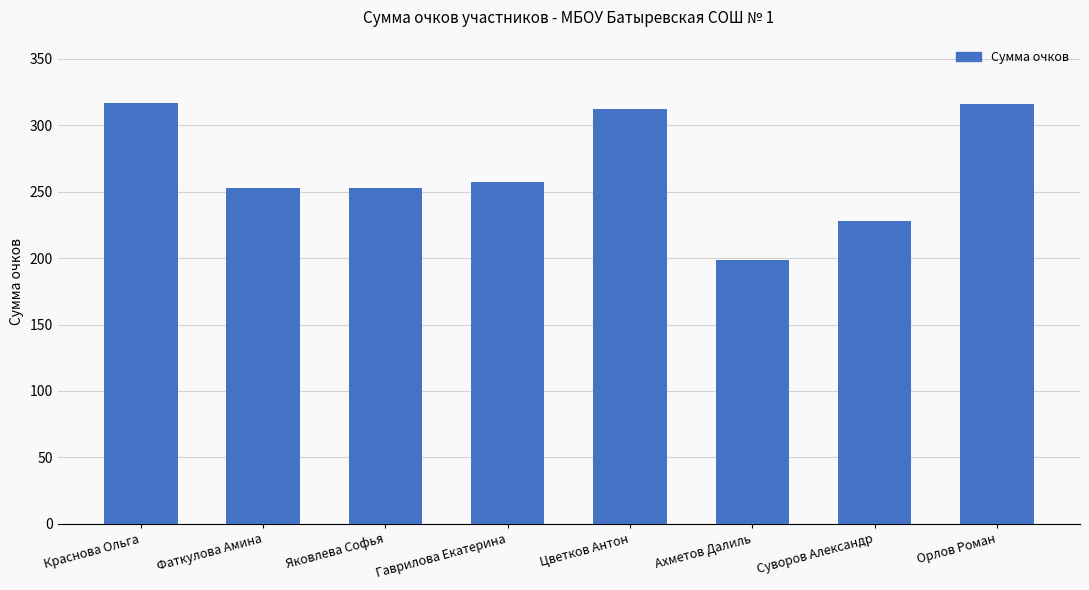

What is the label of the 8th bar from the right?

Краснова Ольга